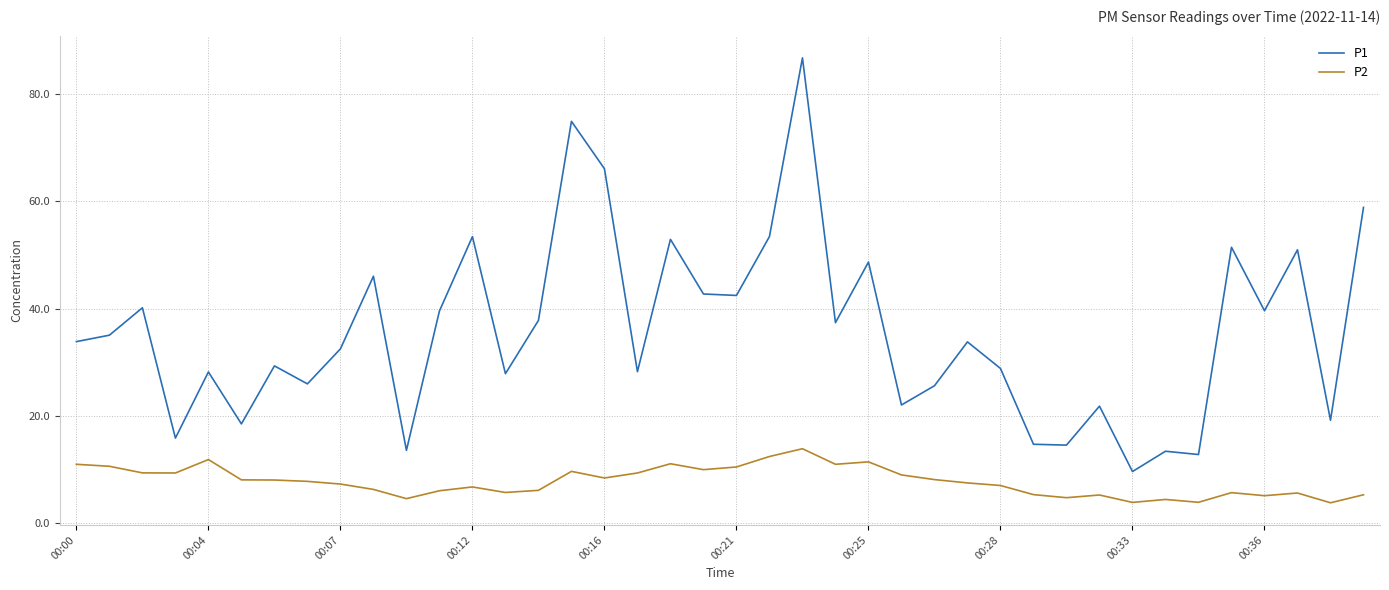

True or false: P2 and P1 cross at least once.

False